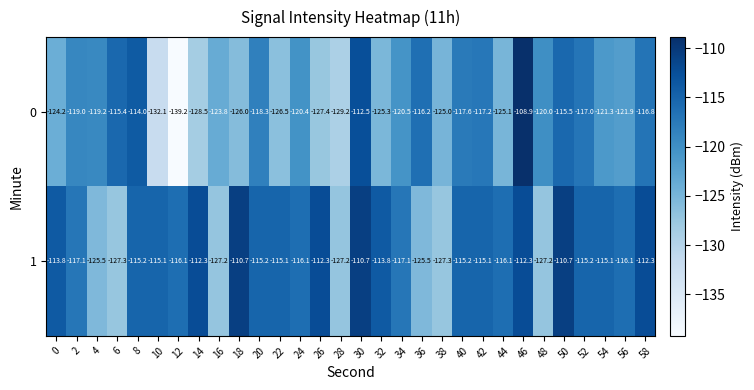

How many data points in 1 are less than -115?

21